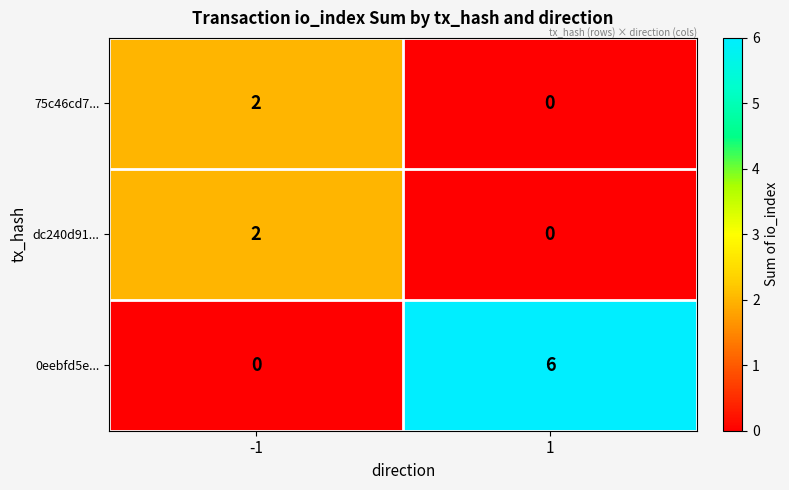

Count the number of data series in this chart.

3